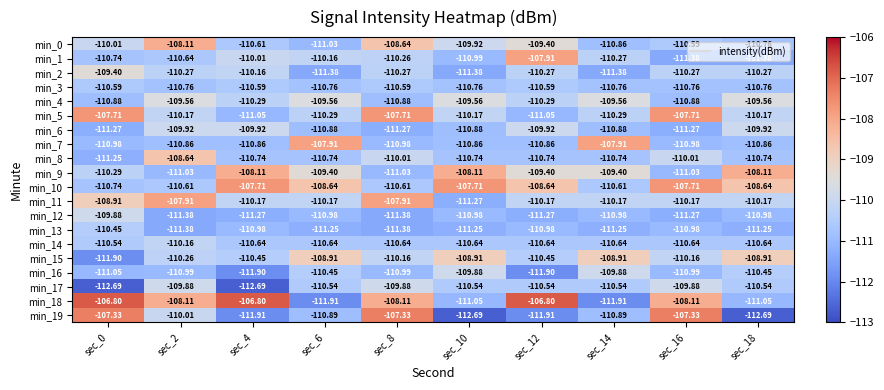

Is the value of min_0 at sec_16 greater than the value of min_18 at sec_4?

No